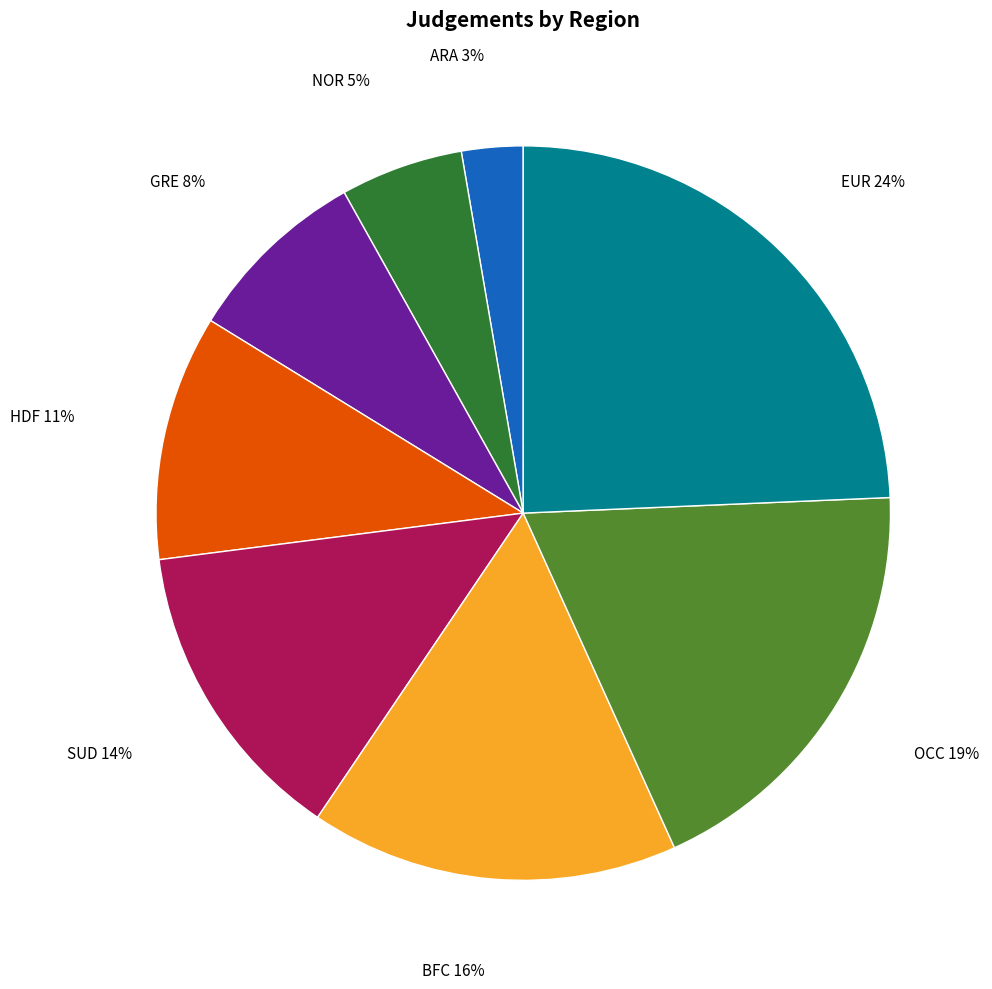

Which has a higher value, GRE or NOR?

GRE